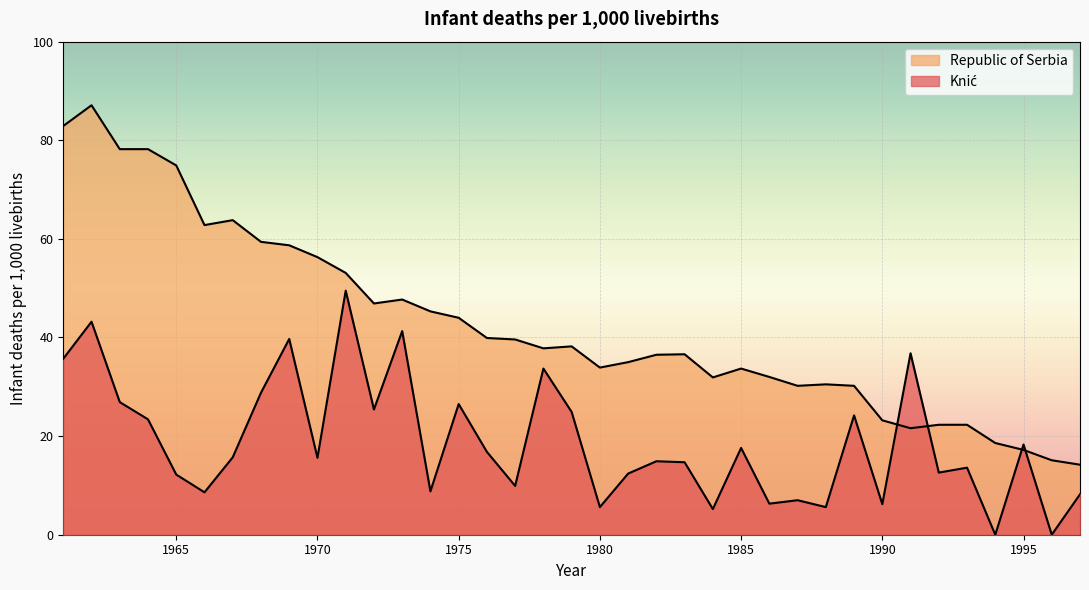

Where is Knić nearest to the value 24?

1989